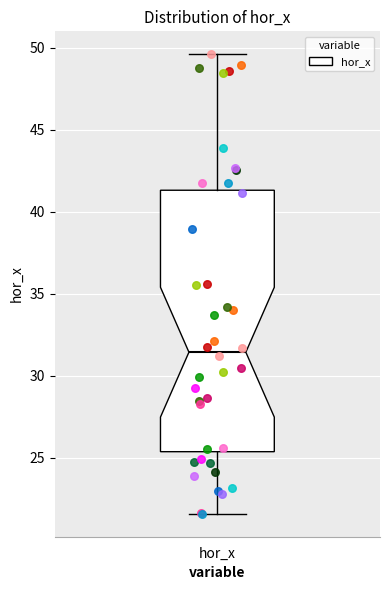

Read this box plot against the y-axis: the position of the median line, the range covered by the box, and the ends of both whiskers. The values are not printed on the chart, so give them approximately, as read against the axis.

median 31.5, box 25.5 to 41.5, whiskers 21.5 to 49.5